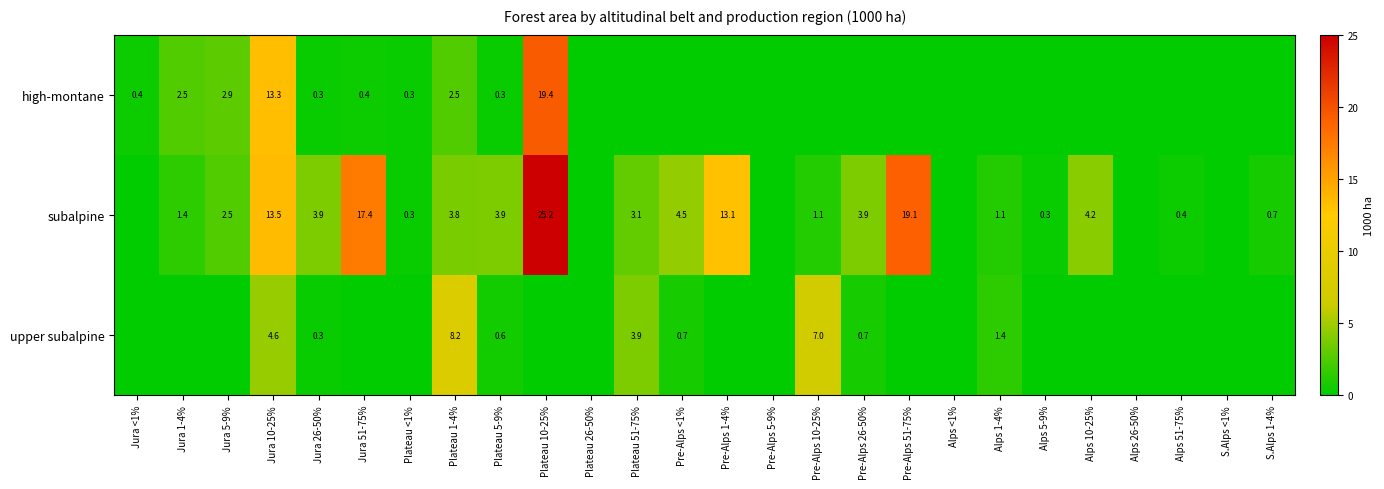

True or false: upper subalpine has a value of 2.4 at Pre-Alps 10-25%.

False